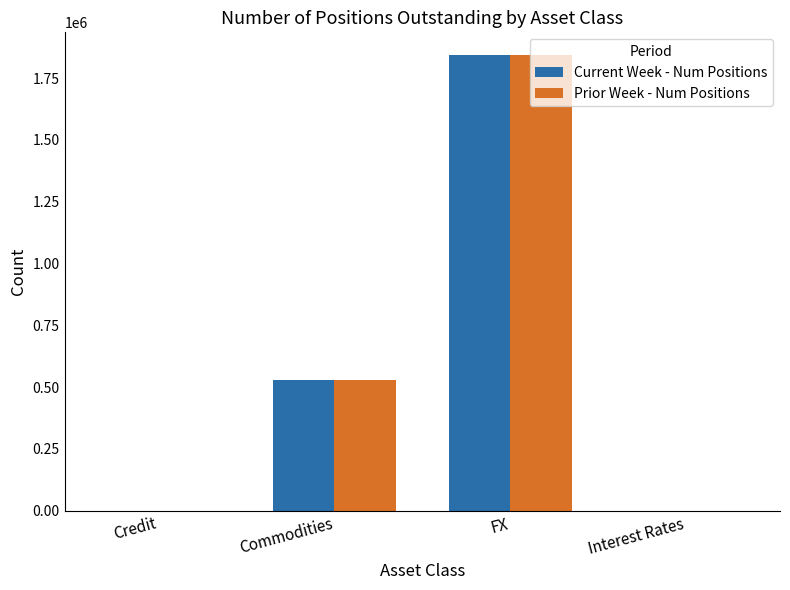

What is the total value across all series at FX?

3684744